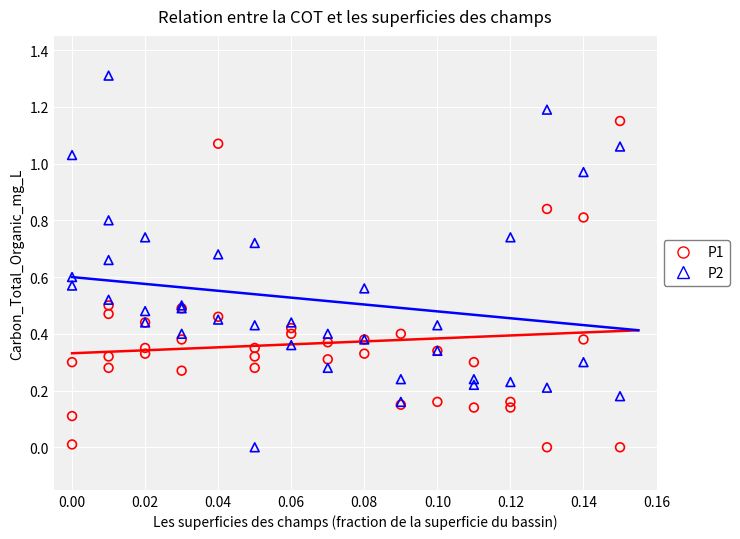

Which series reaches the maximum Y coordinate?

P2